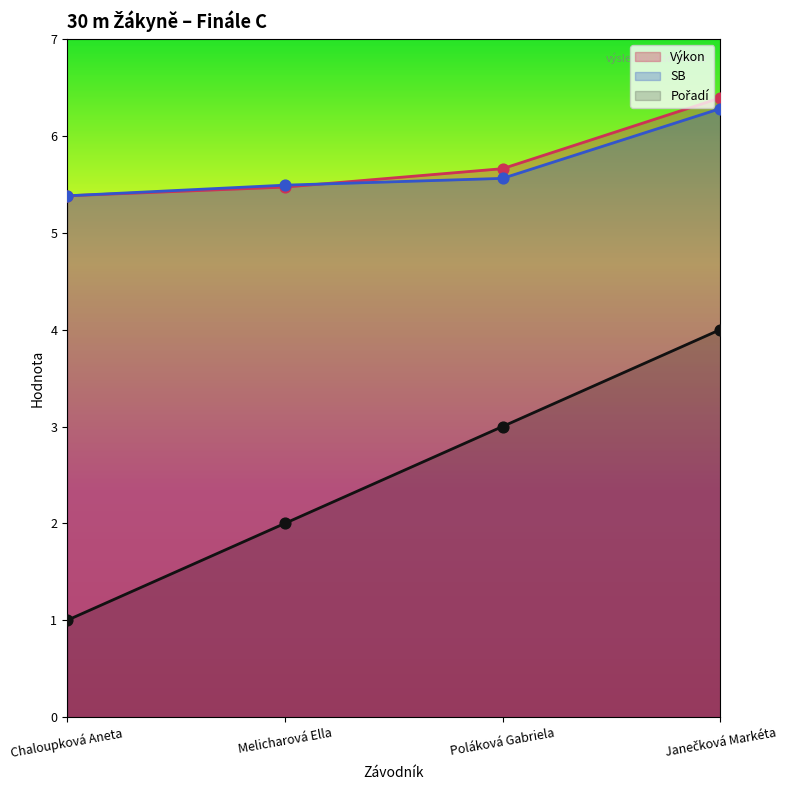

Is the value of SB at Janečková Markéta greater than the value of Pořadí at Melicharová Ella?

Yes